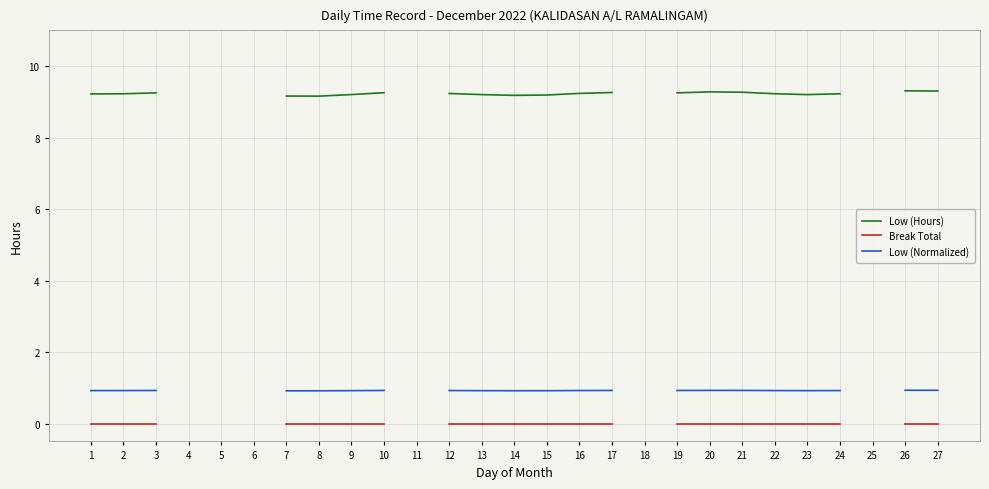

Which label corresponds to the smallest value in the chart?

1